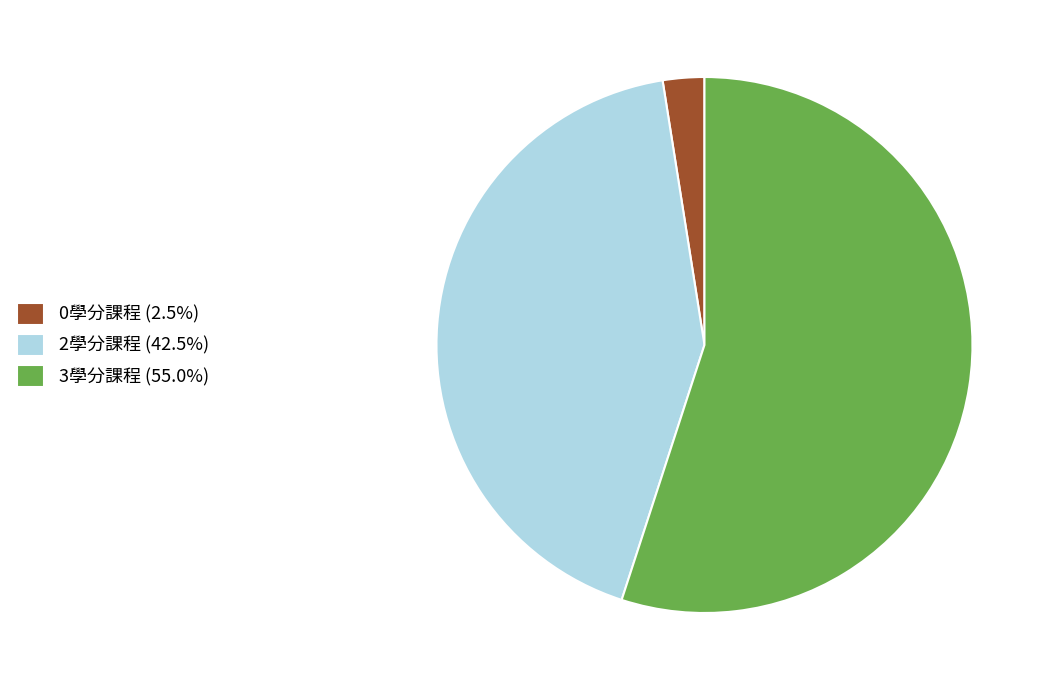

Is there any slice that represents more than half of the pie?

Yes